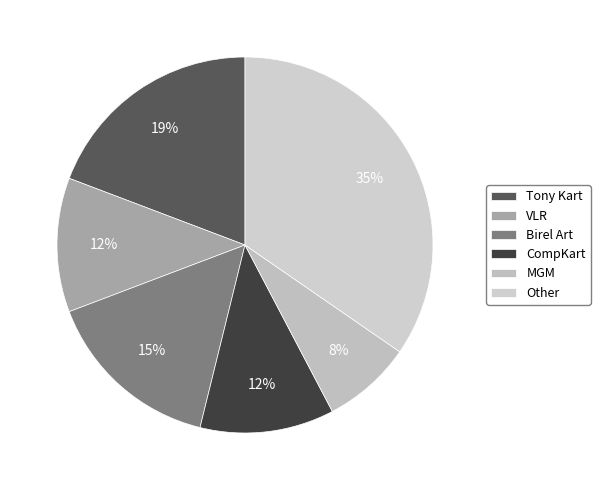

Which category has the biggest portion of the pie?

Other